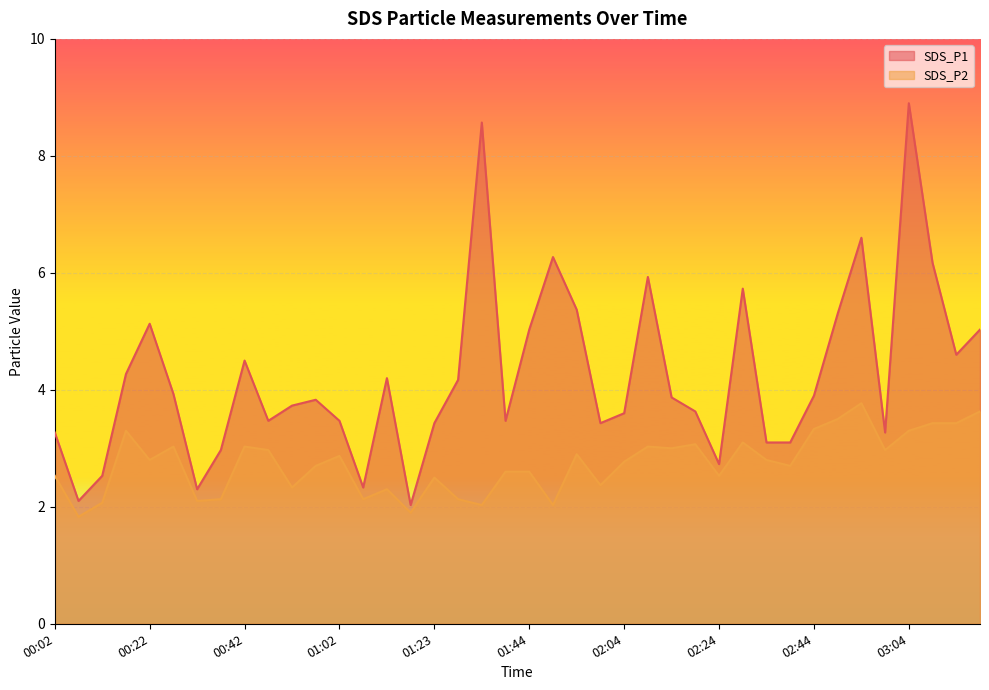

What is the total value across all series at 02:59?

6.2